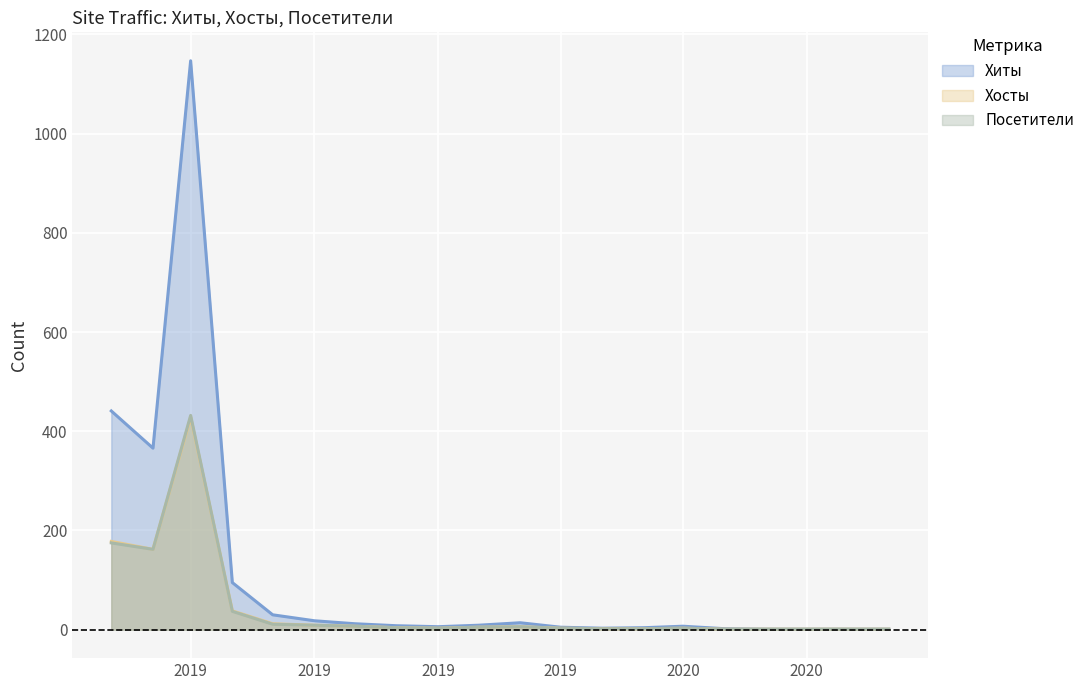

Which series has the largest total across all categories?

Хиты